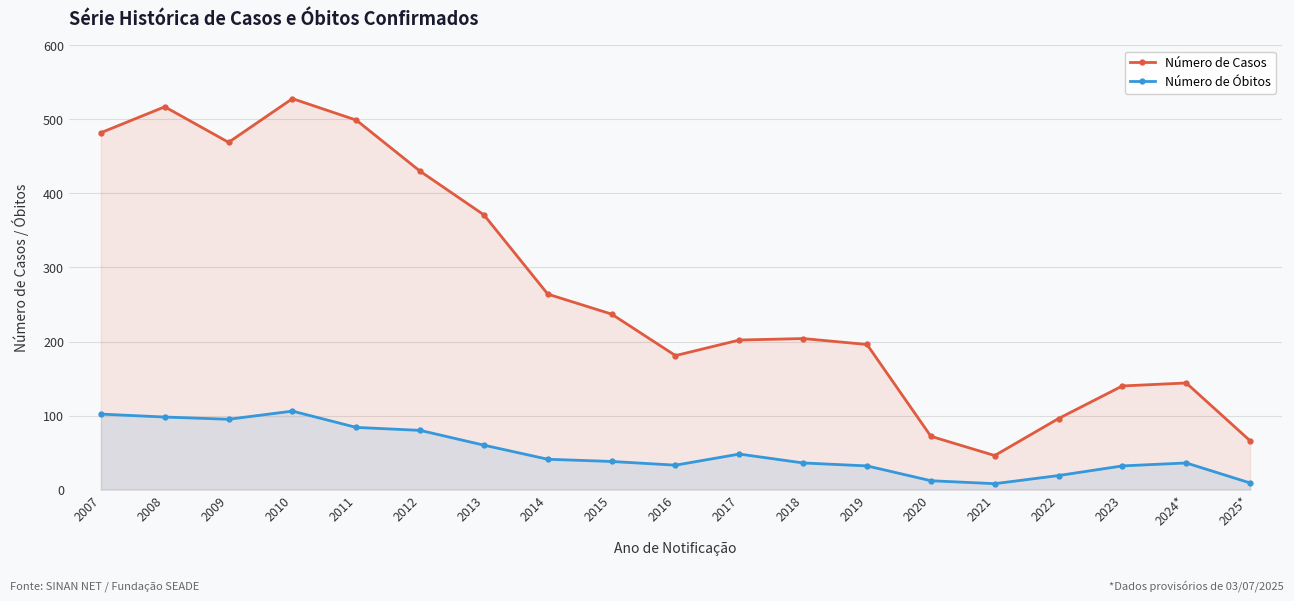

What is the sum of the Número de Casos values at 2013 and 2007?

853